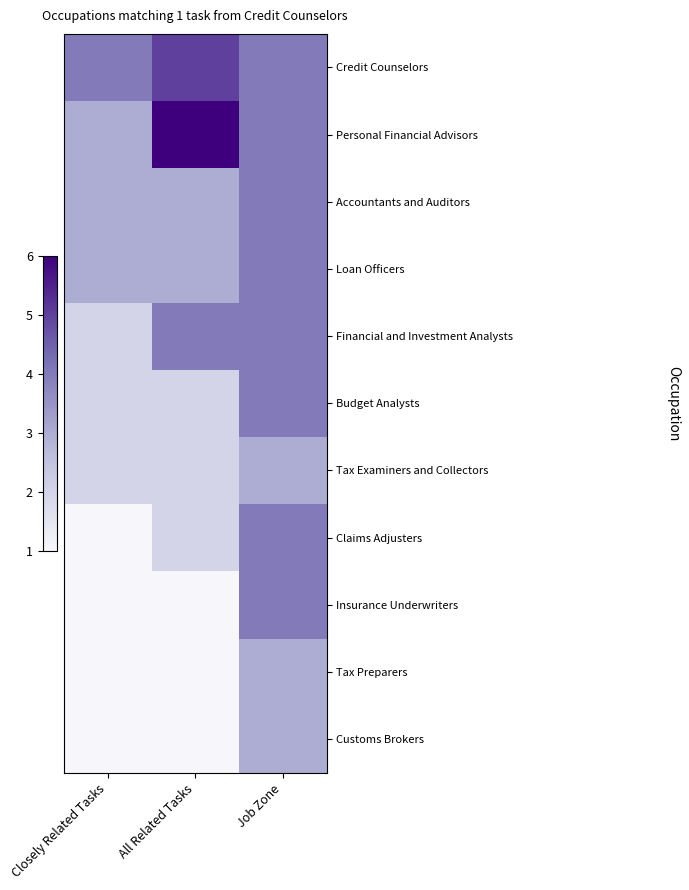

Which label corresponds to the largest value in the chart?

All Related Tasks